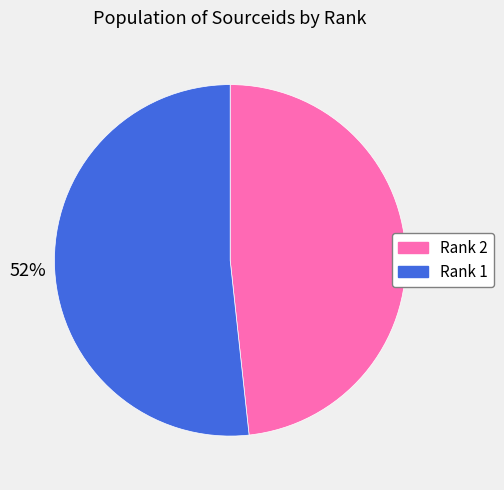

Is the sum of Rank 2 and Rank 1 greater than half?

Yes